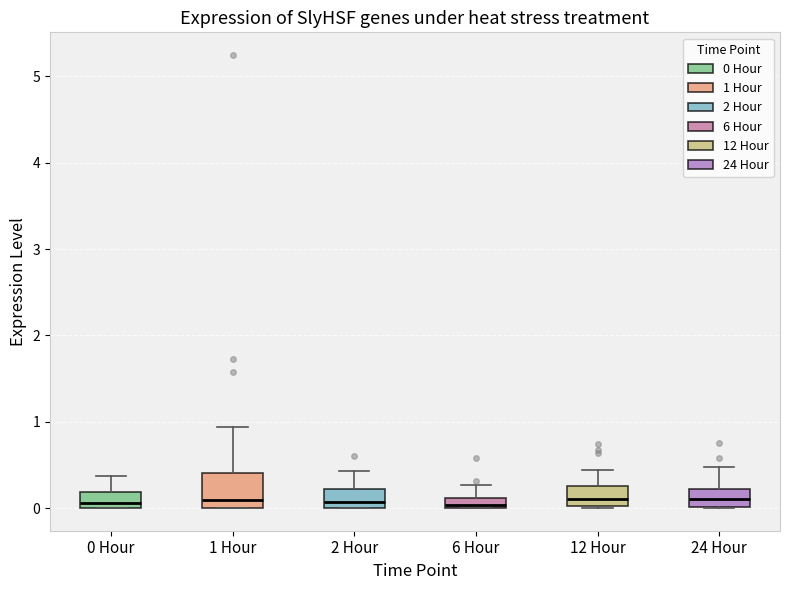

Which box is the tallest, from its lower edge to its upper edge?

1 Hour